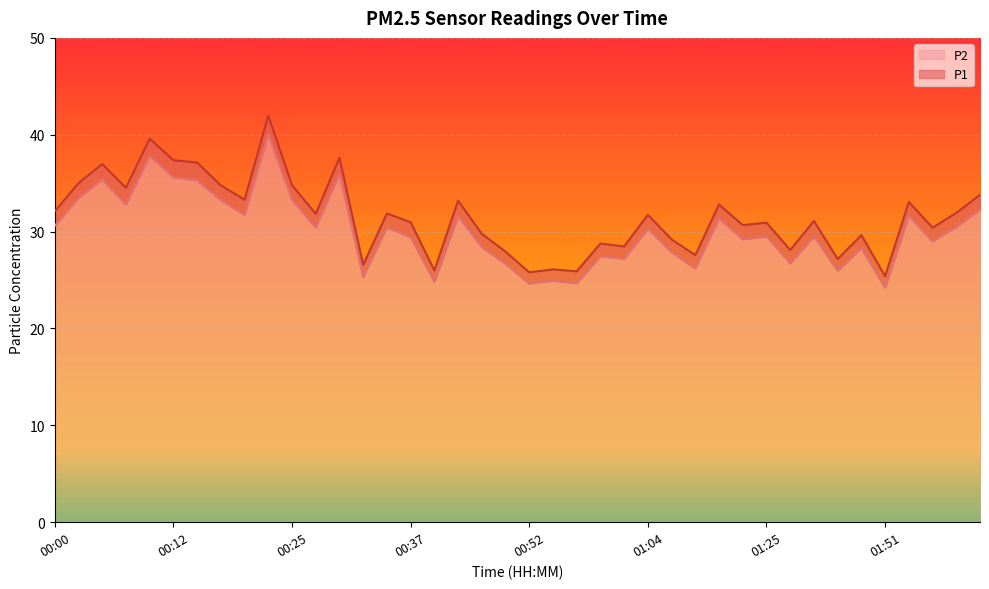

What is the lowest value of the P2 series?

24.2